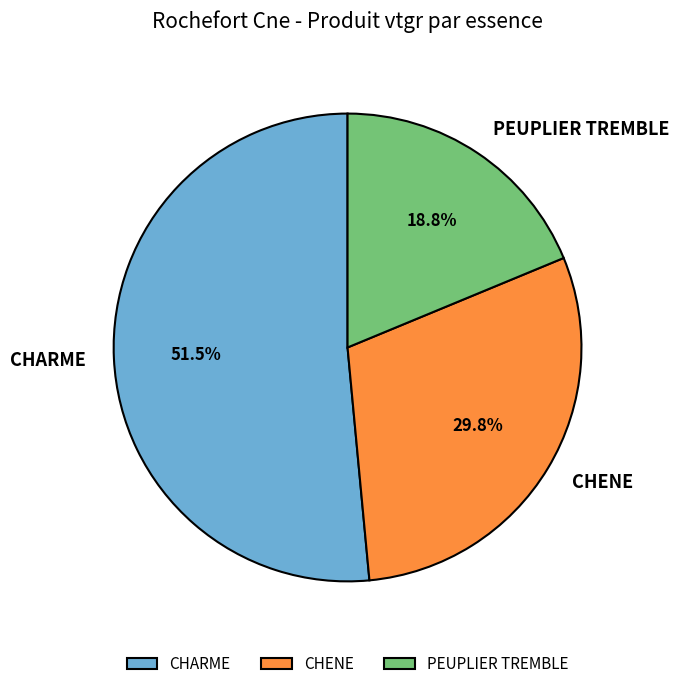

Is it true that CHENE is 39% of the pie?

False